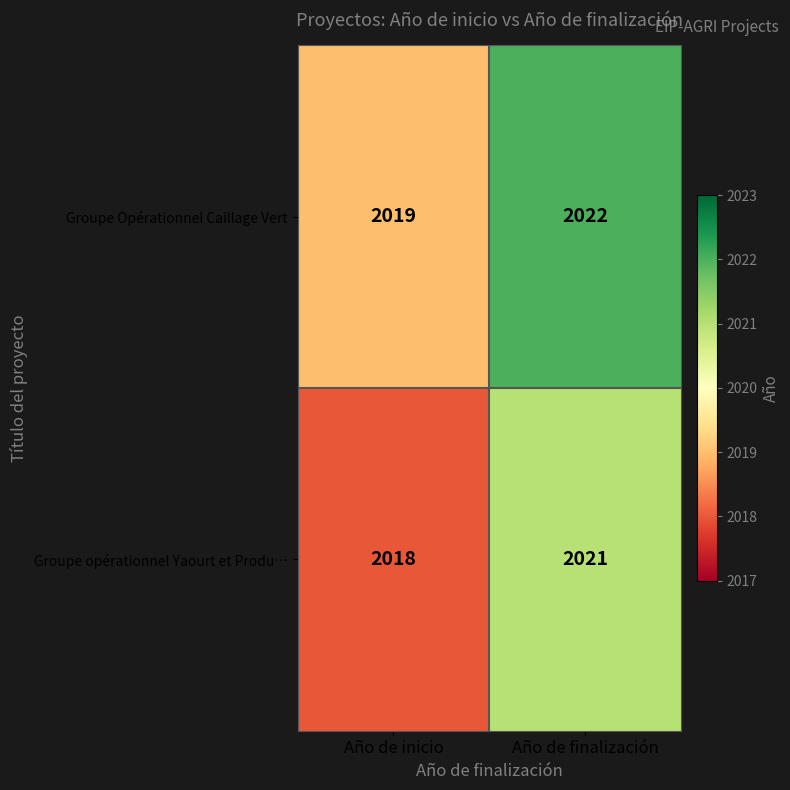

Reading left to right, what are all the values shown in this chart?

Groupe Opérationnel Caillage Vert: Año de inicio=2019	Año de finalización=2022
Groupe opérationnel Yaourt et Produ…: Año de inicio=2018	Año de finalización=2021